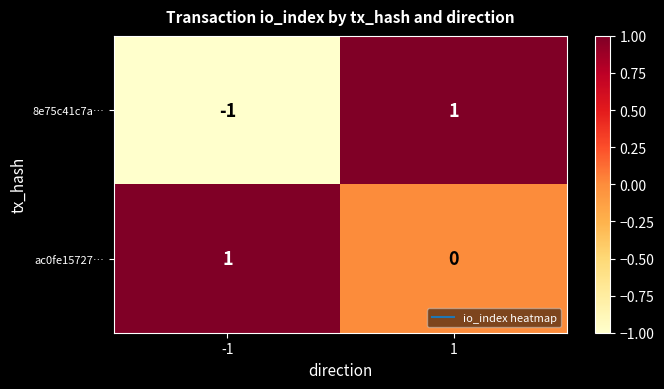

How many distinct data groups are displayed?

2